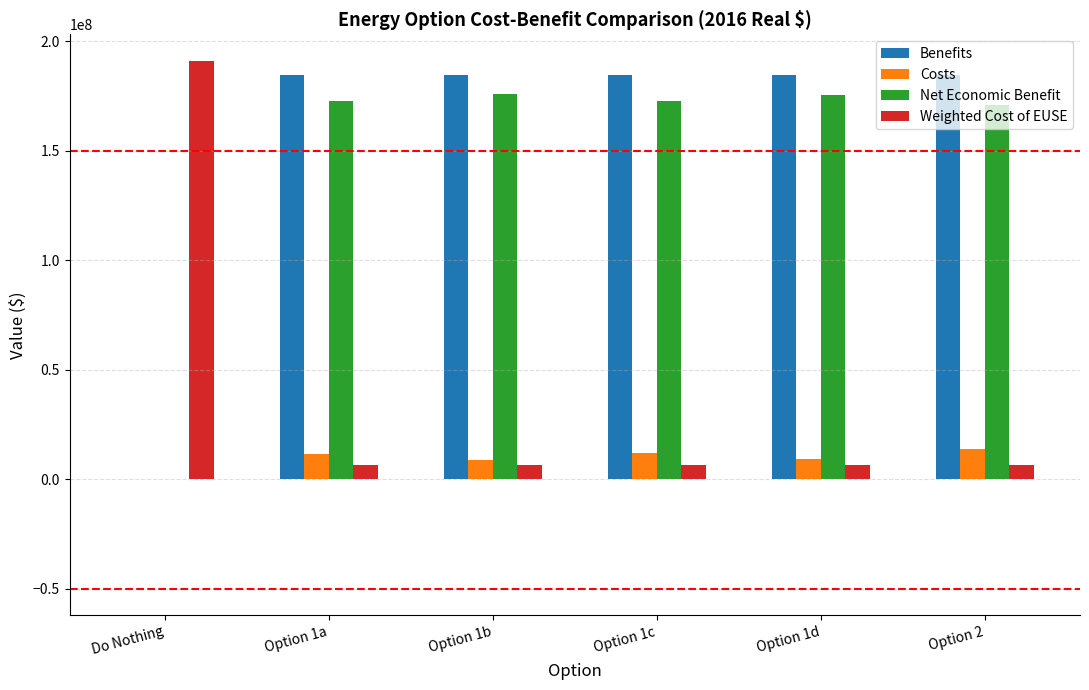

Is the value of Weighted Cost of EUSE at Option 1b greater than the value of Benefits at Do Nothing?

Yes